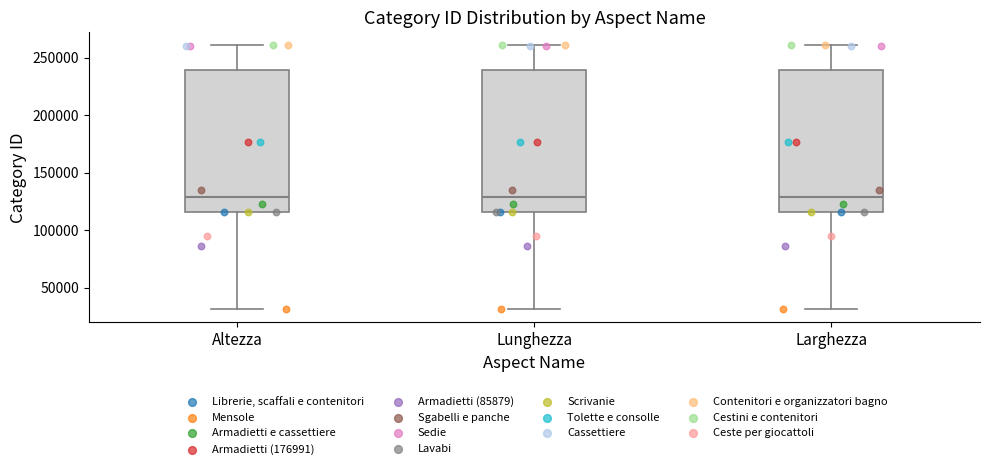

Where does the lower whisker of the box for Altezza end on the y-axis? The values are not printed on the chart, so give them approximately, as read against the axis.

30000